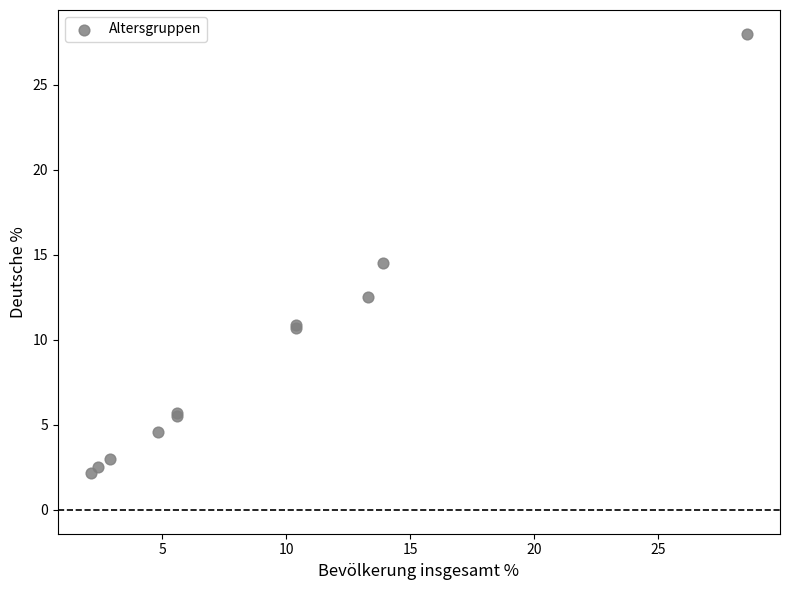

What Y value in the scatter plot is closest to 15?

14.5